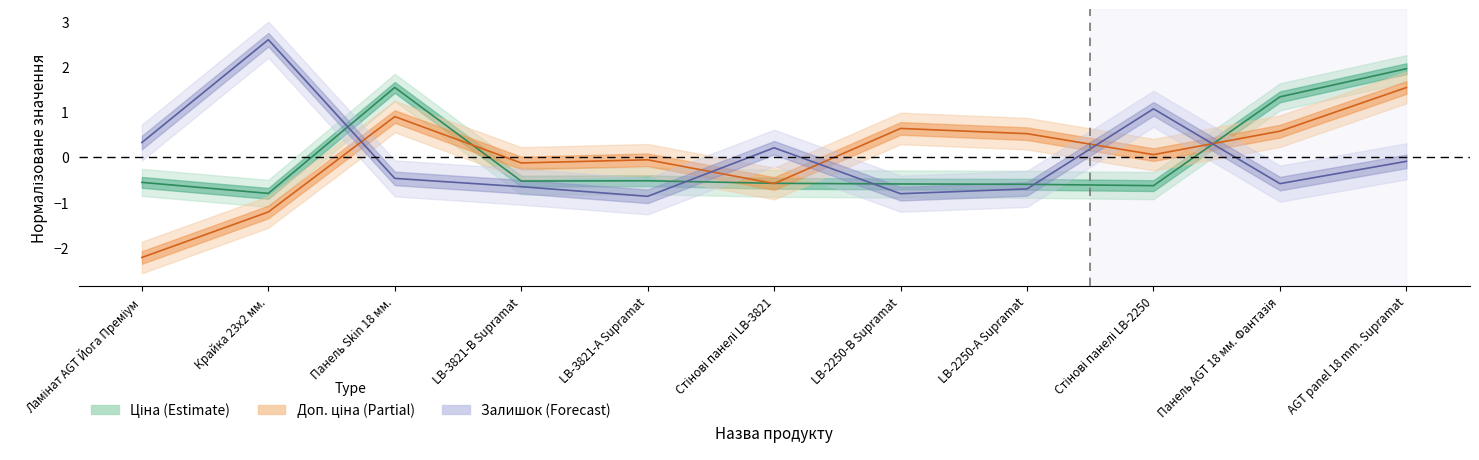

Reading left to right, extract all data points from this chart.

Ціна: -0.6	-0.8	1.5	-0.5	-0.5	-0.6	-0.6	-0.6	-0.6	1.3	2.0
Доп. ціна: -2.2	-1.2	0.9	-0.1	-0.1	-0.6	0.6	0.5	0.1	0.6	1.5
Залишок: 0.3	2.6	-0.5	-0.7	-0.9	0.2	-0.8	-0.7	1.1	-0.6	-0.1